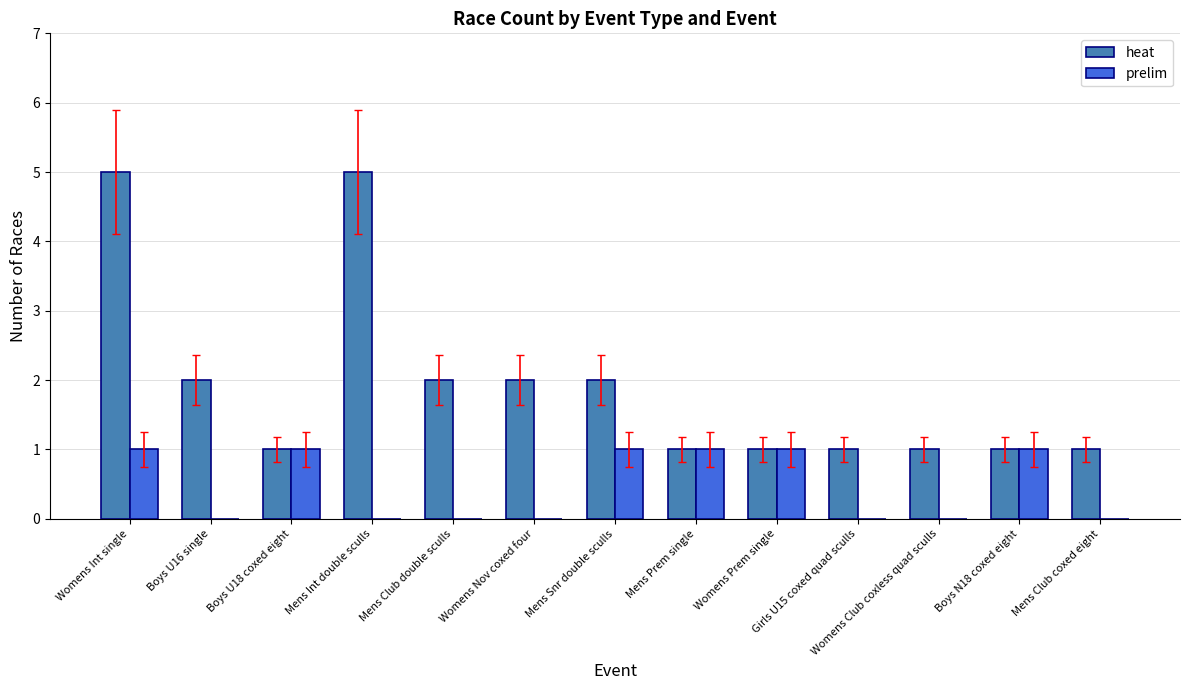

The heat series shows 0 at Mens Prem single. True or false?

False